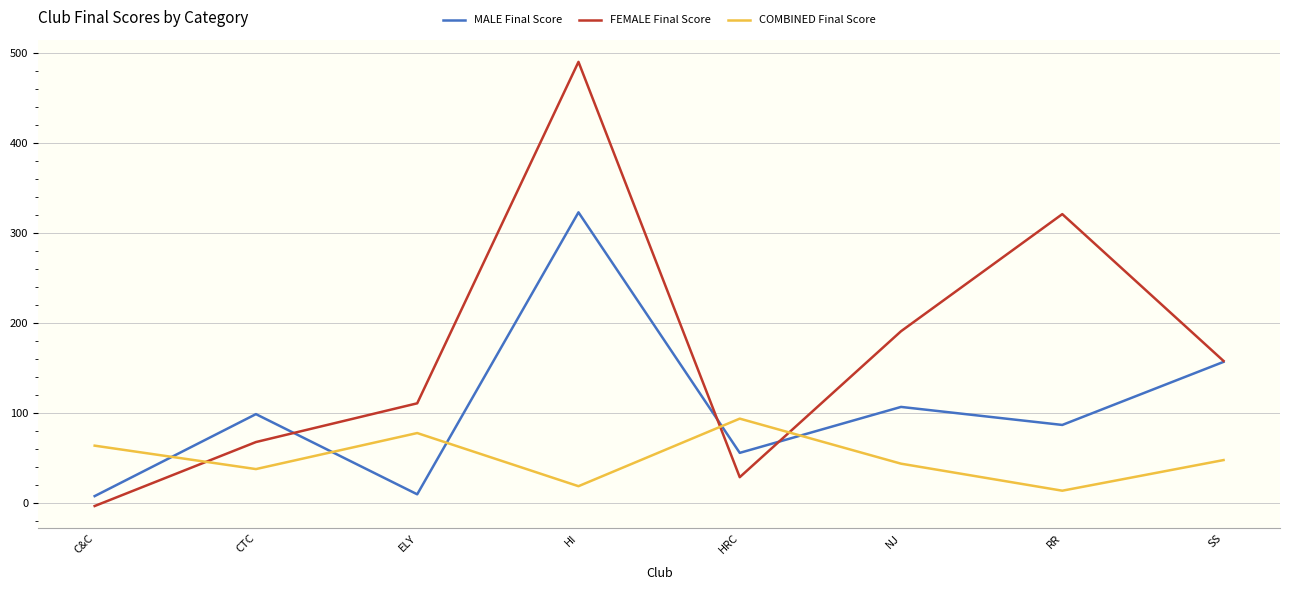

Does the chart have visible grid lines?

Yes